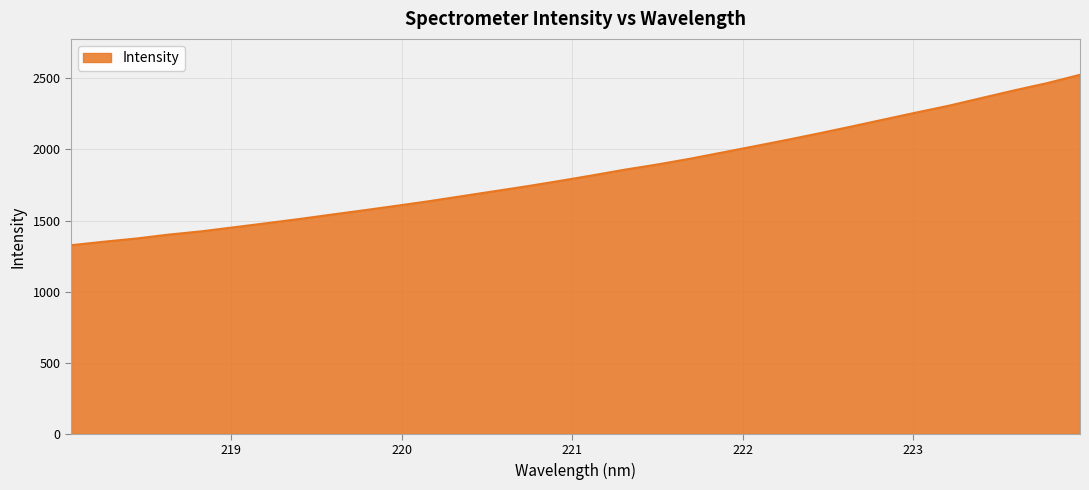

What is the minimum value shown in the chart?

1326.2